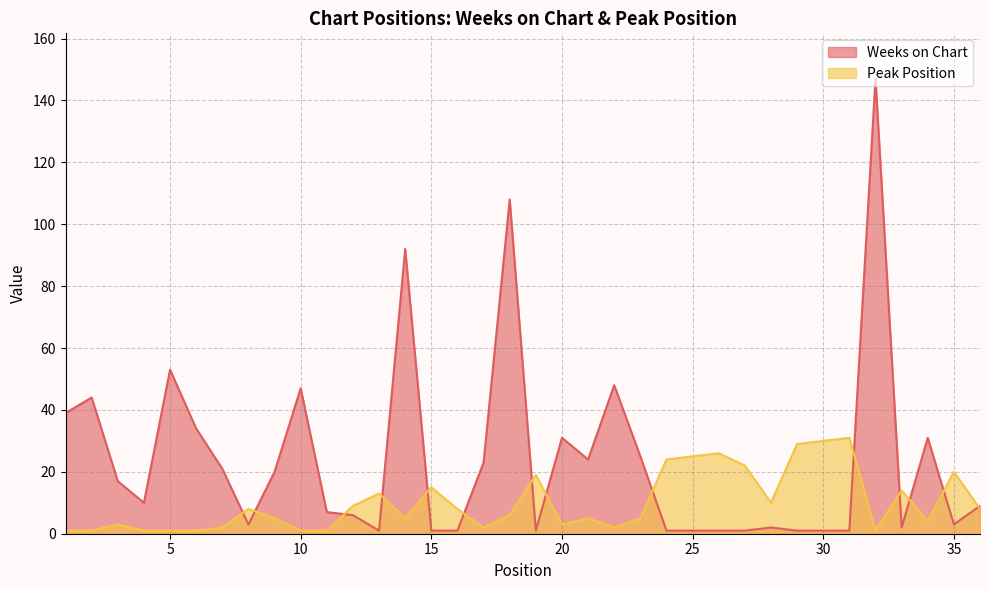

Where is Weeks on Chart nearest to the value 74?

14